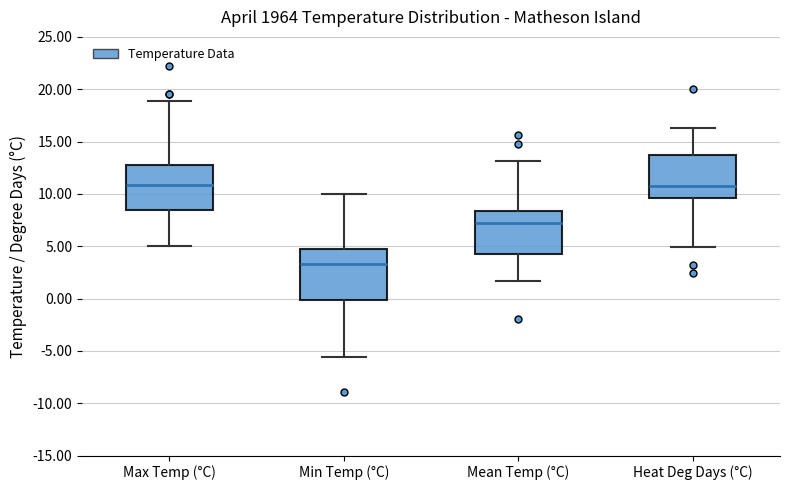

Which box's median line is the lowest?

Min Temp (°C)